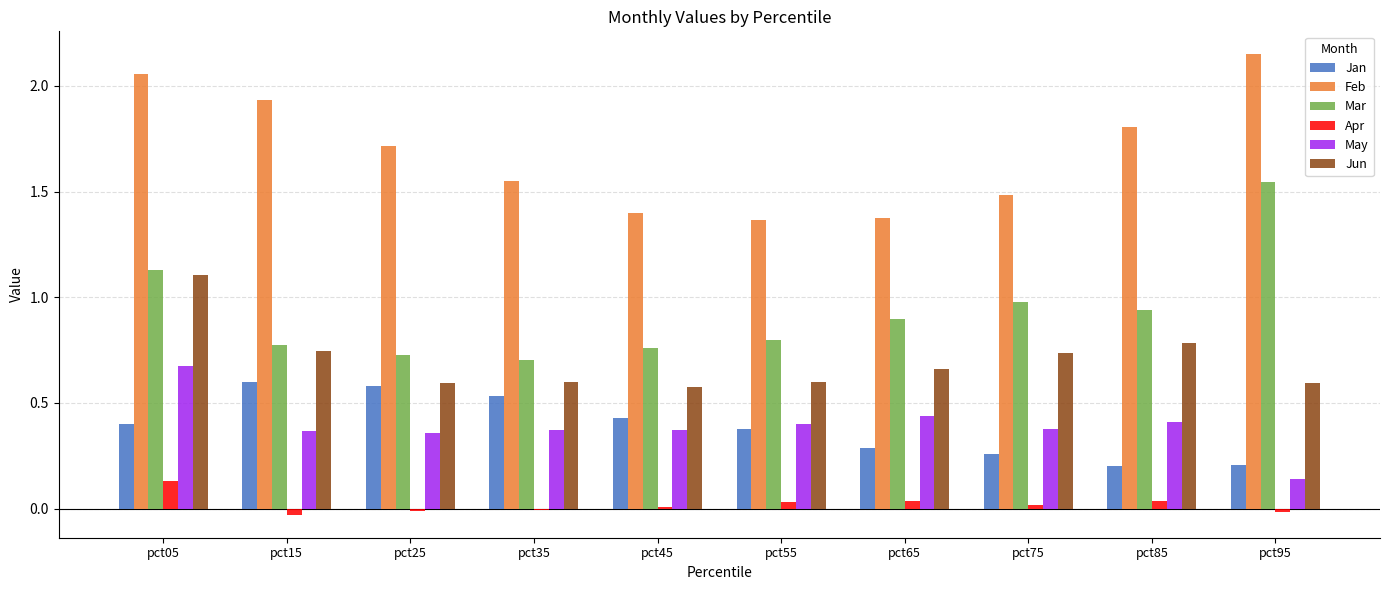

What is the sum of all Feb values?

16.8